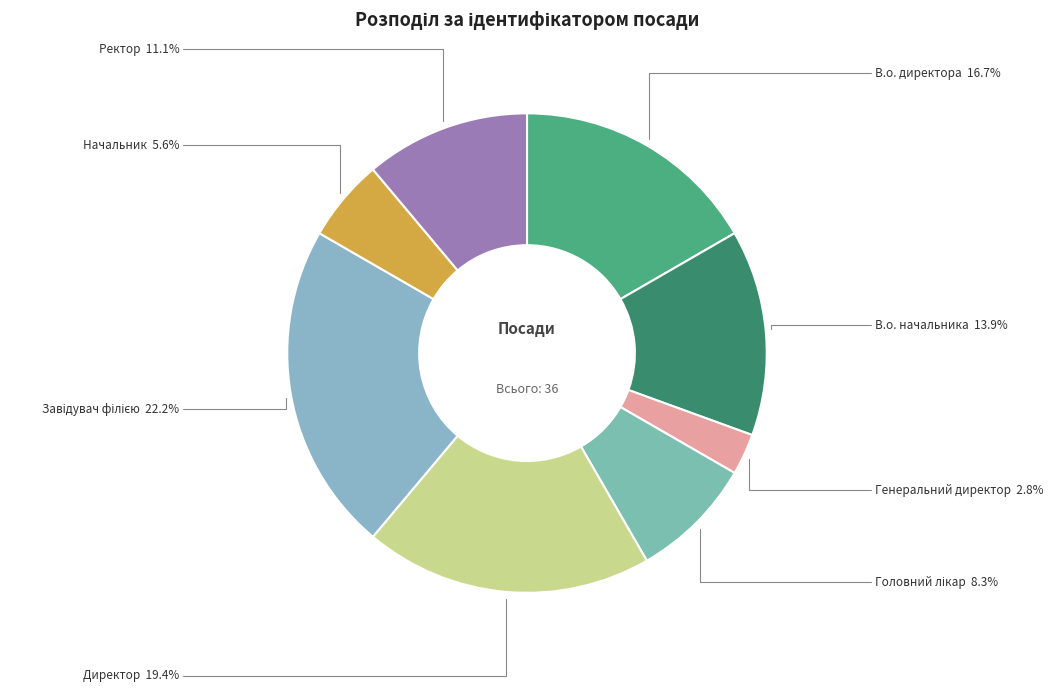

Does В.о. начальника represent more than half of the total?

No